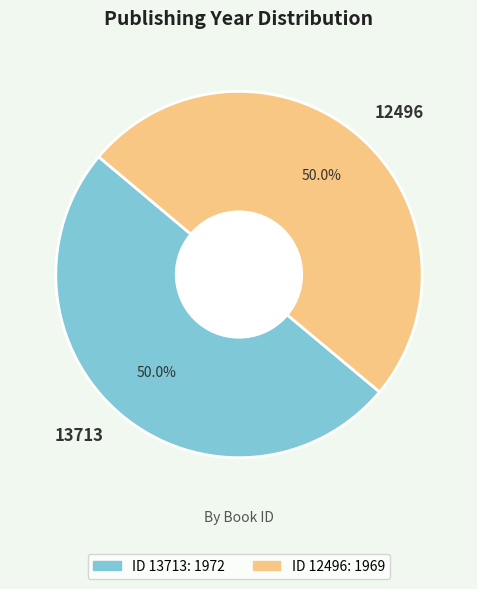

Combined, what portion of the pie is 12496 and 13713?

100.0%